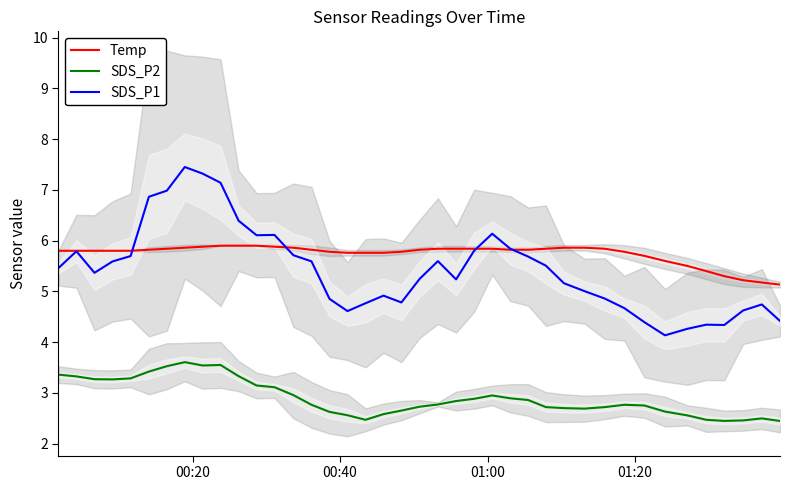

True or false: SDS_P1 and SDS_P2 cross at least once.

False